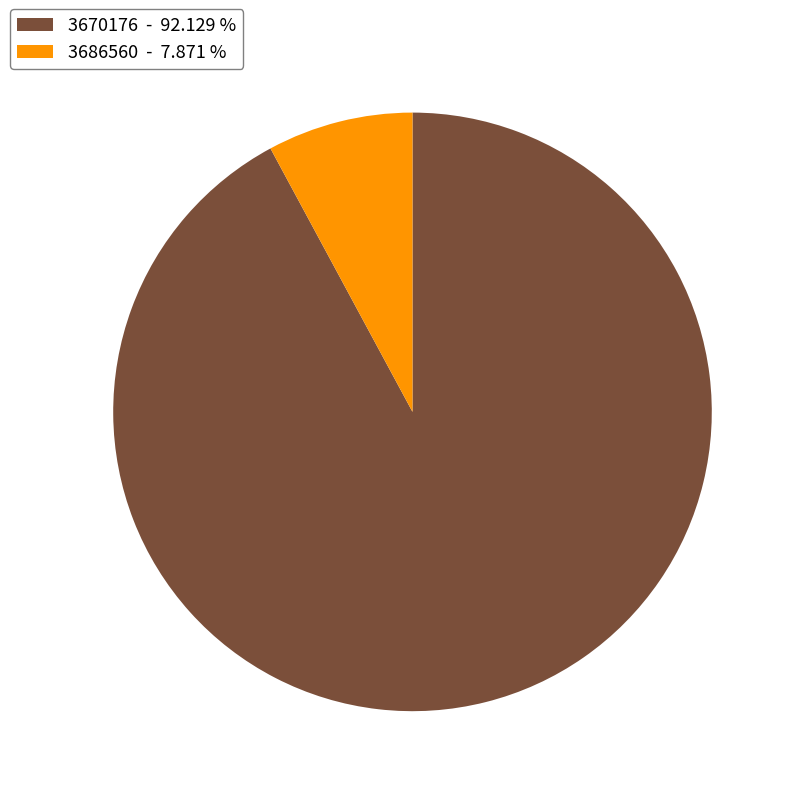

Is there any slice that represents more than half of the pie?

Yes